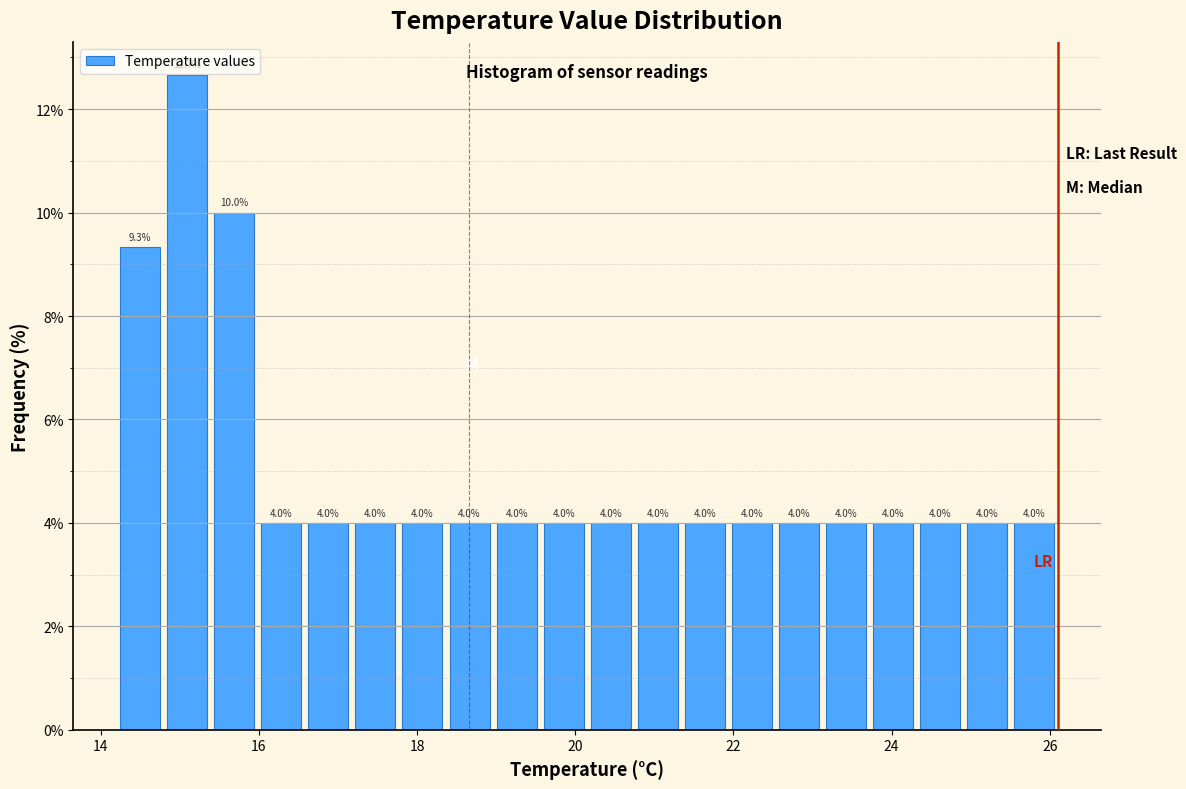

Read against the x-axis, roughly where is the centre of the tallest bar?

15.0